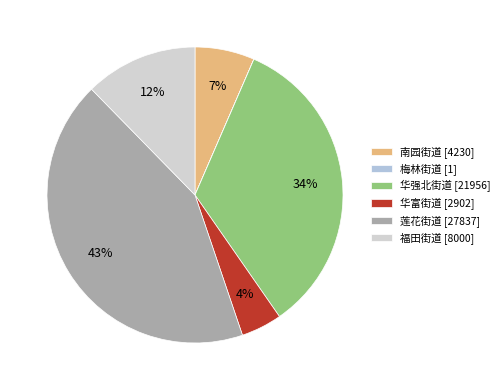

What is the smallest slice in the pie chart?

梅林街道